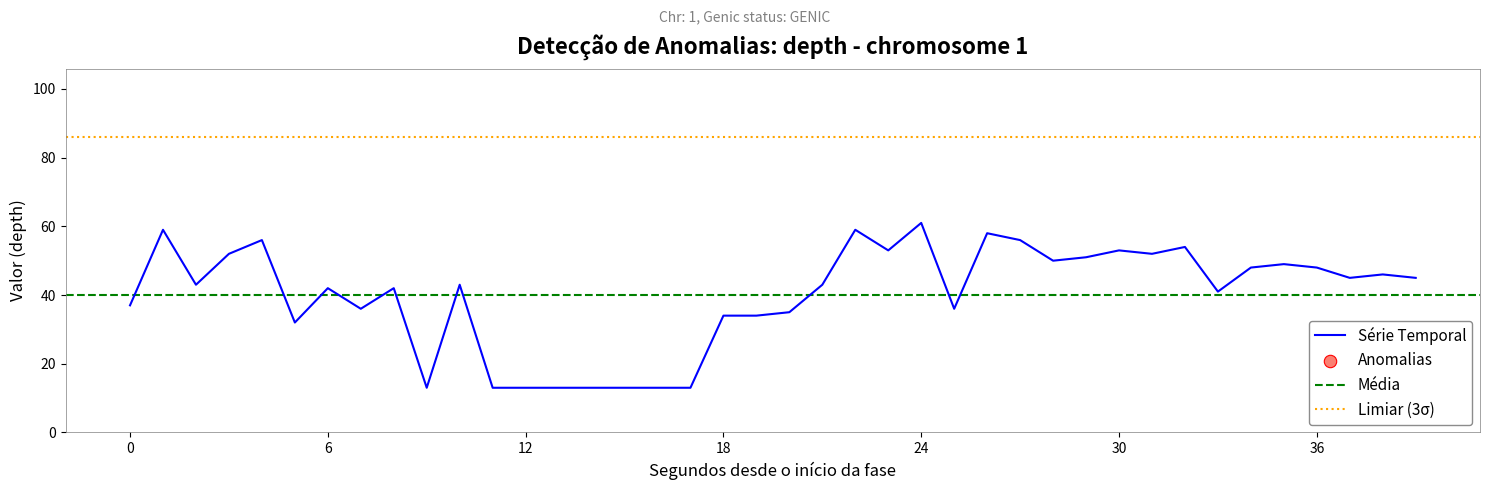

Between 26 and 8, which is larger?

26